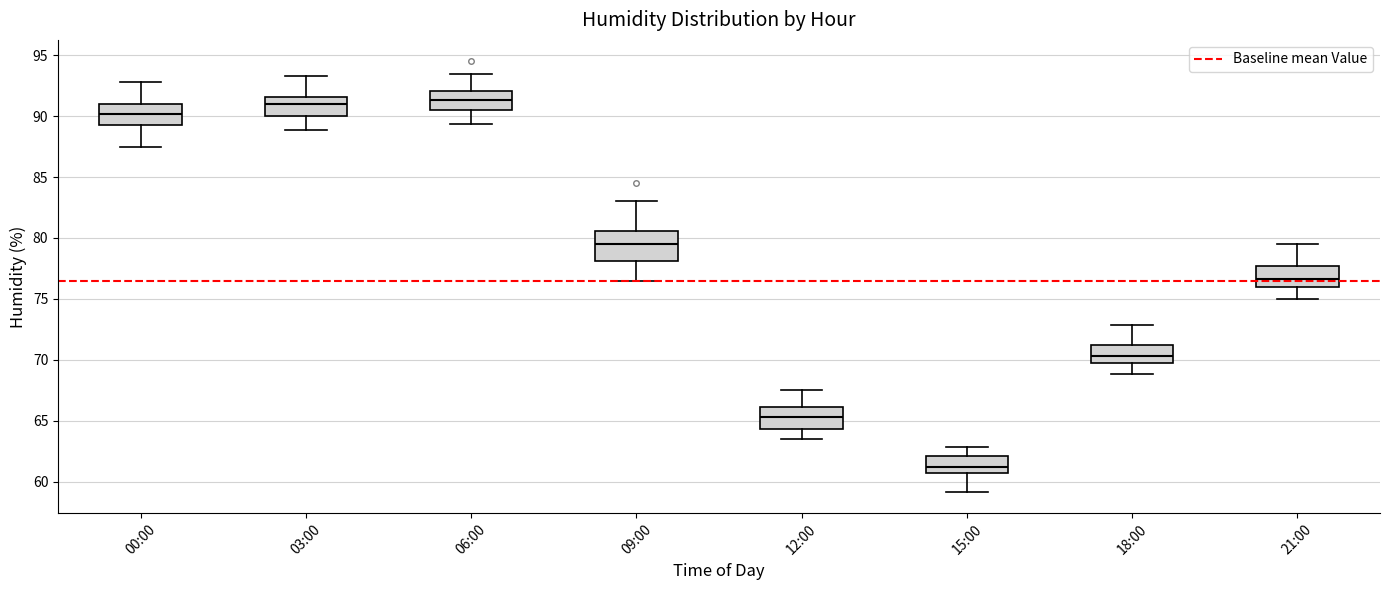

Where is the lower edge of the box for 09:00 on the y-axis? The values are not printed on the chart, so give them approximately, as read against the axis.

78.0